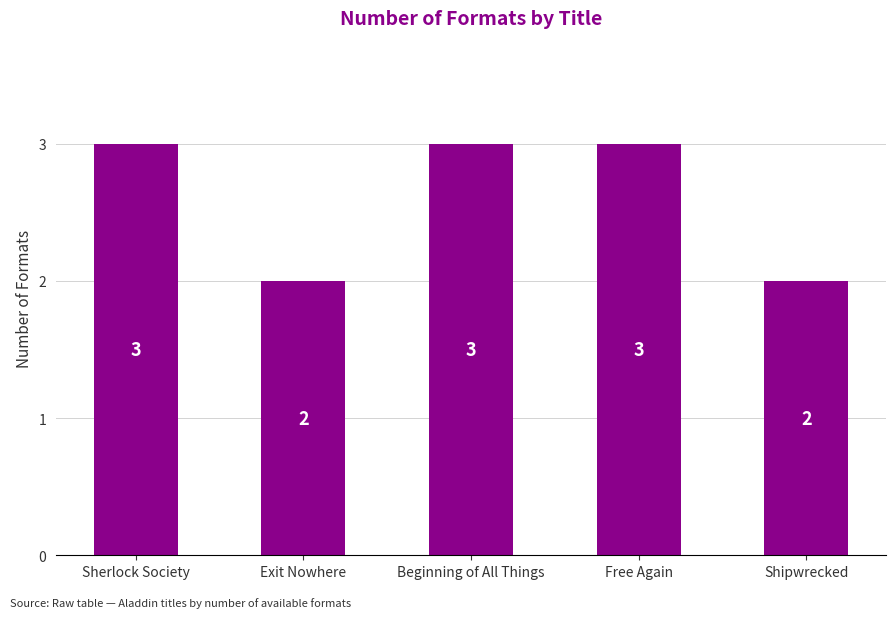

What is the ratio of the value at Exit Nowhere to the value at Shipwrecked?

1.0